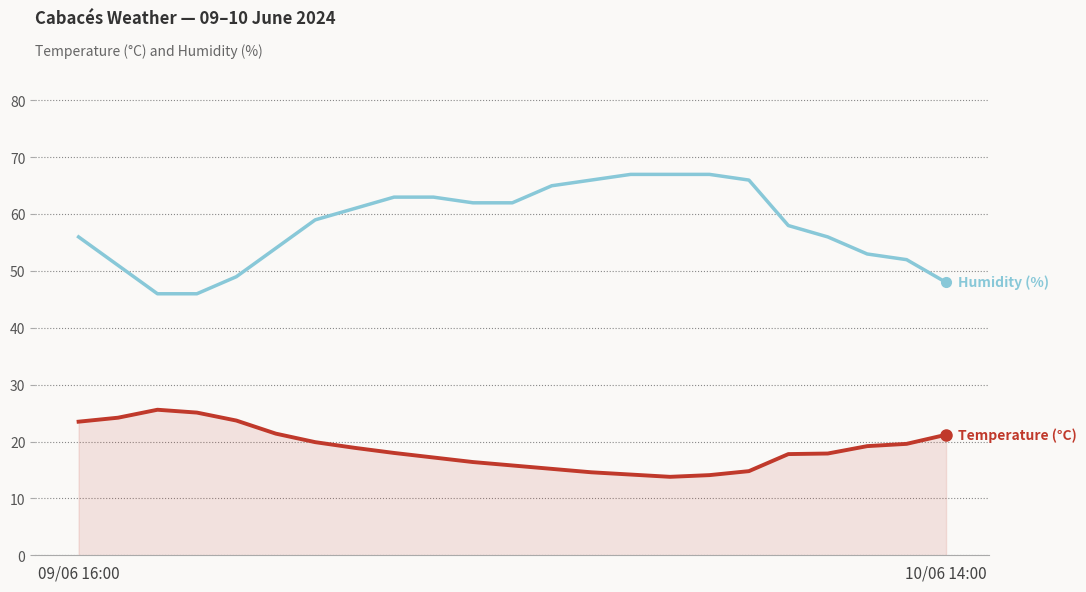

What is the greatest value displayed?

67.0